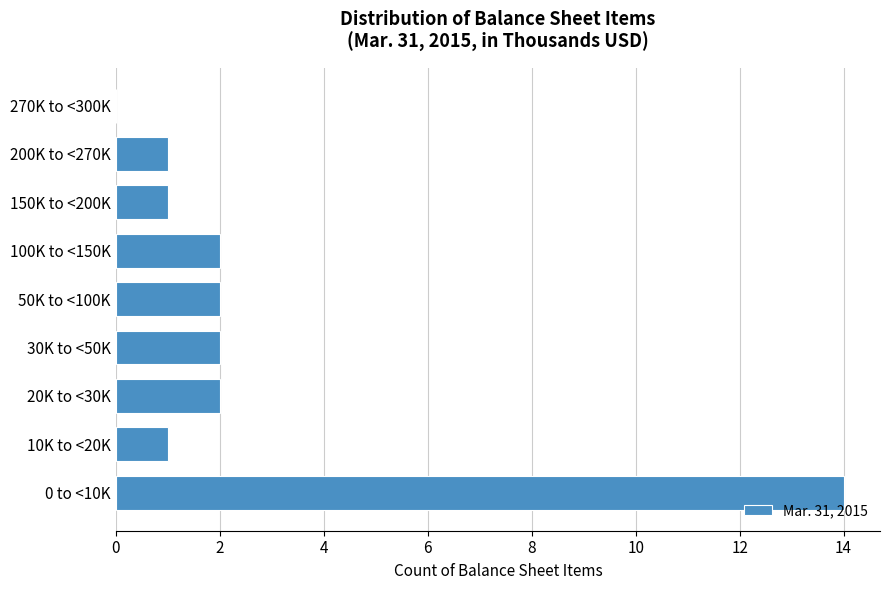

Reading bottom to top, what are all the values shown in this chart?

0 to <10K=14	10K to <20K=1	20K to <30K=2	30K to <50K=2	50K to <100K=2	100K to <150K=2	150K to <200K=1	200K to <270K=1	270K to <300K=0